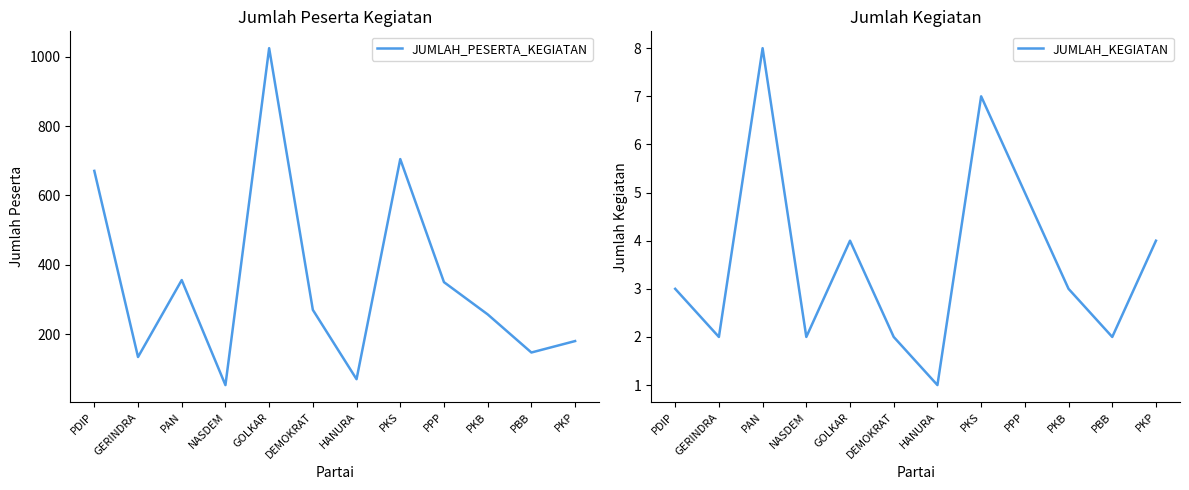

List the series in order of their overall mean, lowest first.

JUMLAH_KEGIATAN, JUMLAH_PESERTA_KEGIATAN